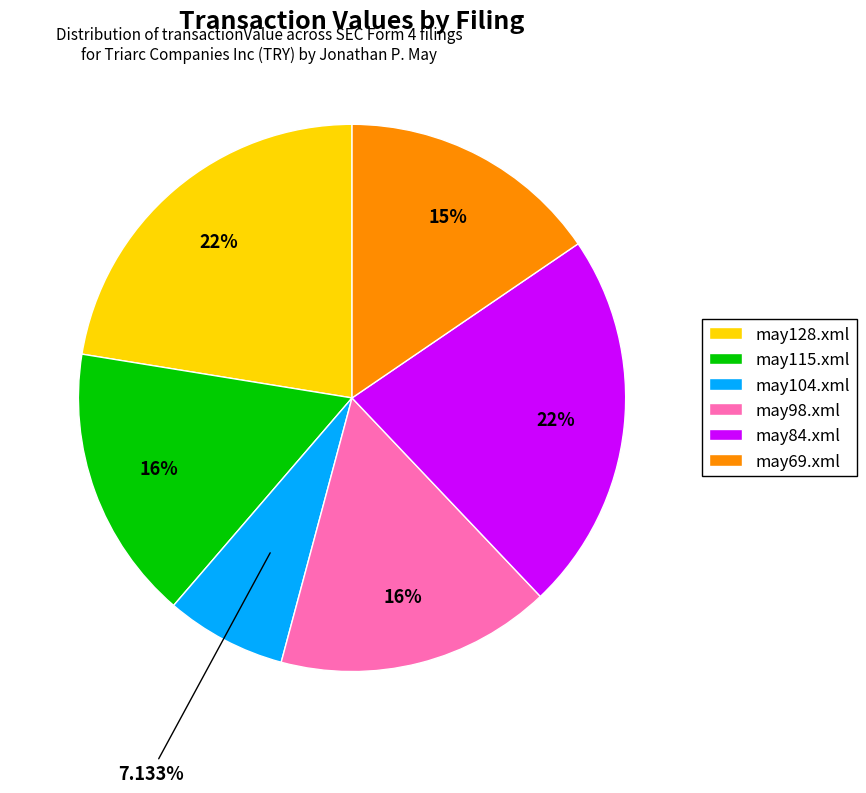

What portion of the pie excludes may84.xml?

77.6%